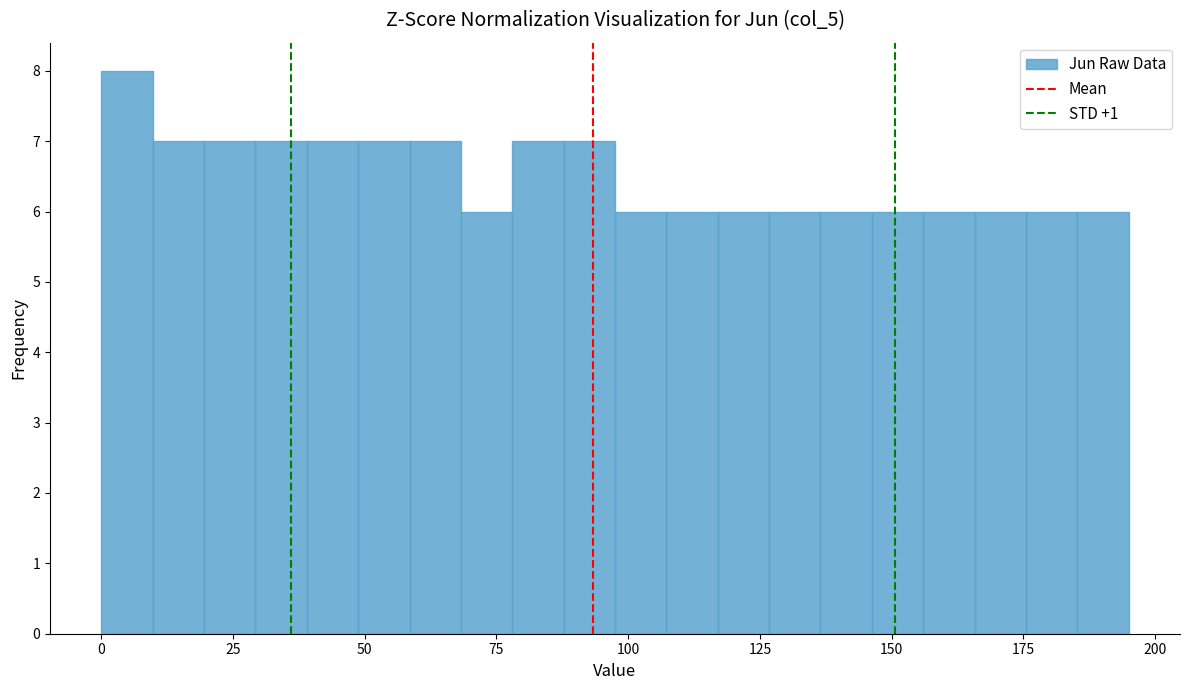

Read against the x-axis, roughly where is the centre of the tallest bar?

5